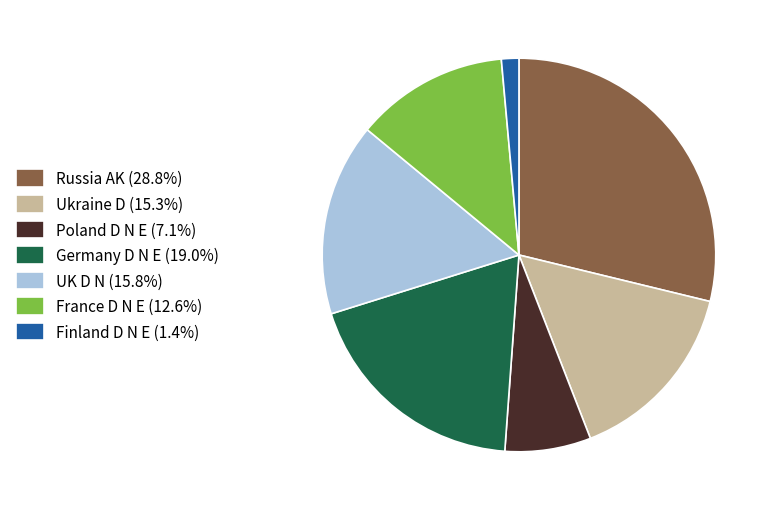

Combined, do UK D N (15.8%) and France D N E (12.6%) account for over 50%?

No